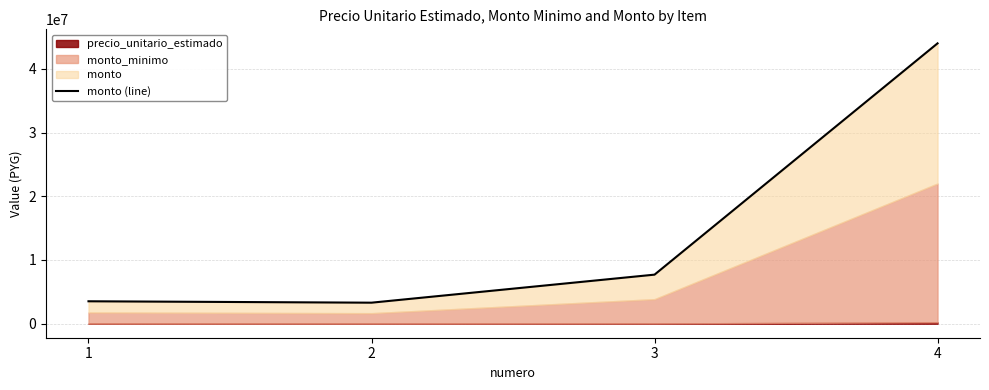

Approximately how many times larger is the value at 2 compared to 4?

0.1